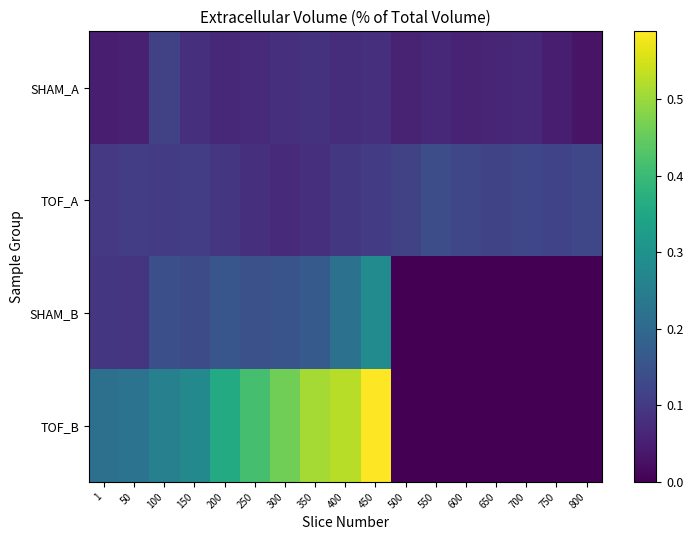

Which label corresponds to the smallest value in the chart?

500